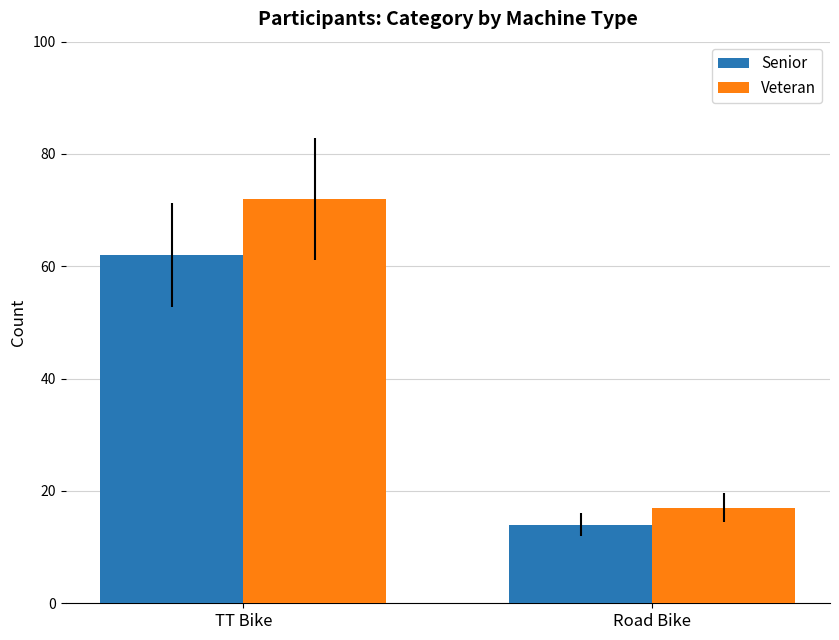

What is the difference between the maximum and minimum values in the Veteran series?

55